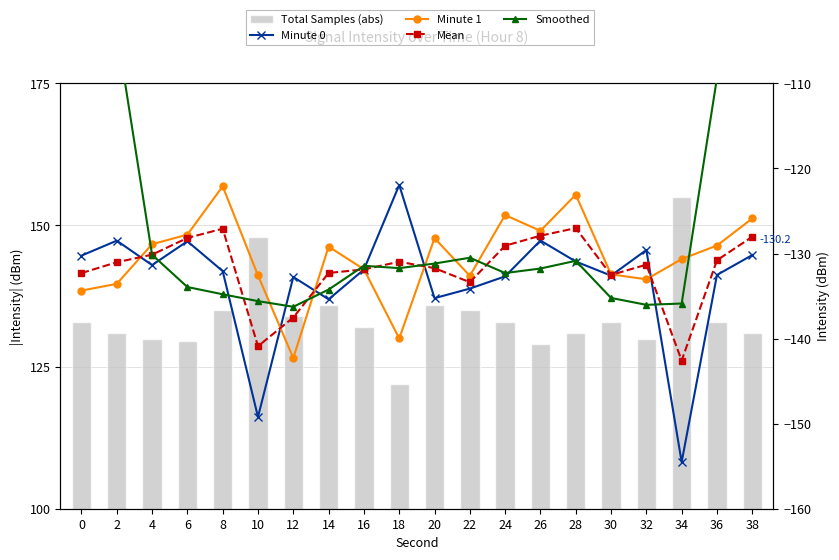

List the labels in order of Total Samples (abs) value, largest first.

34, 10, 14, 20, 8, 22, 12, 0, 24, 30, 36, 16, 2, 28, 38, 4, 32, 6, 26, 18